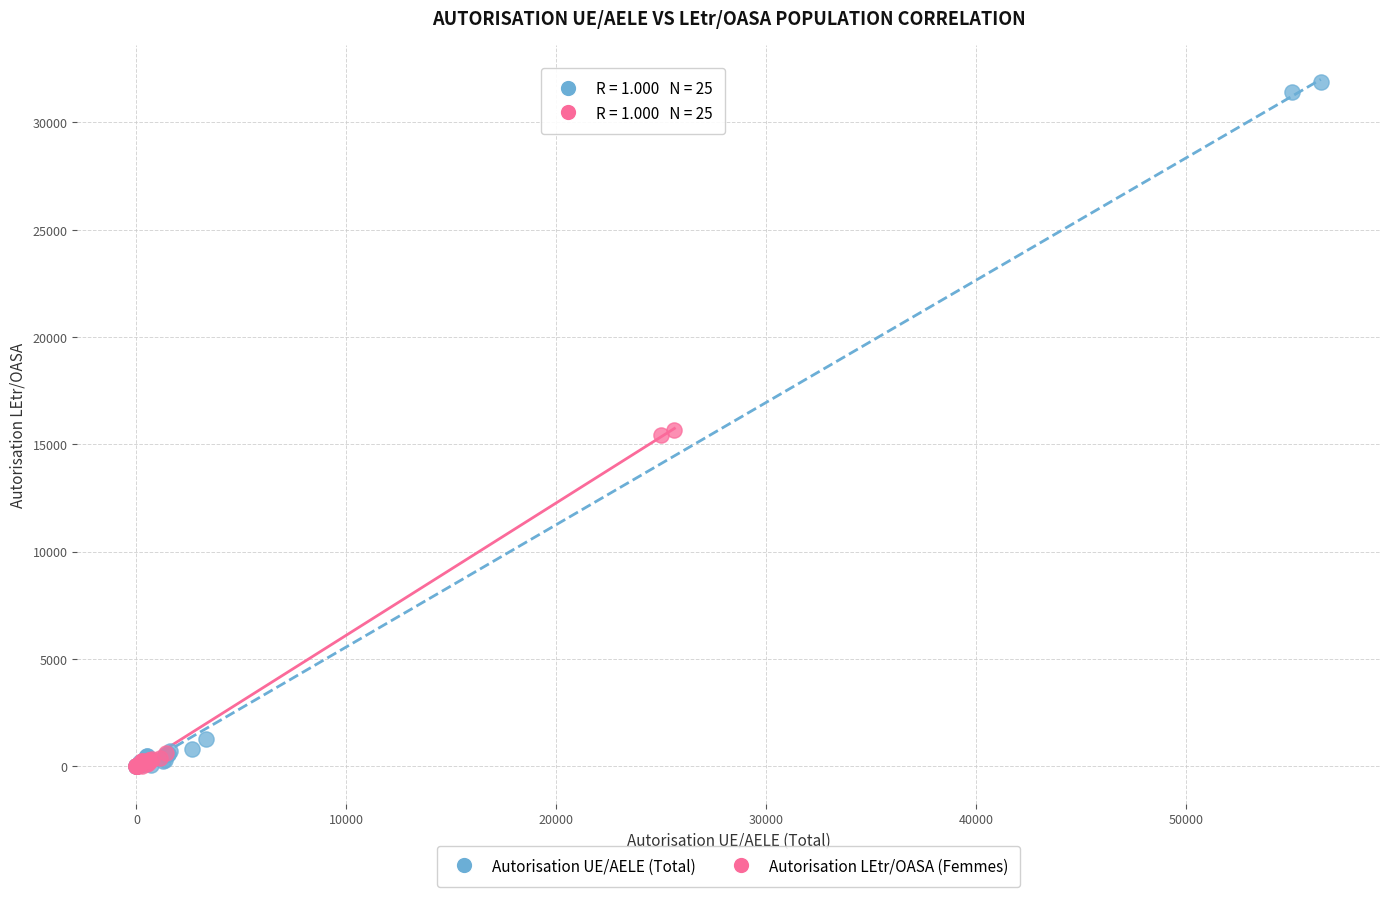

Which series reaches the maximum Y coordinate?

Autorisation UE/AELE (Total)